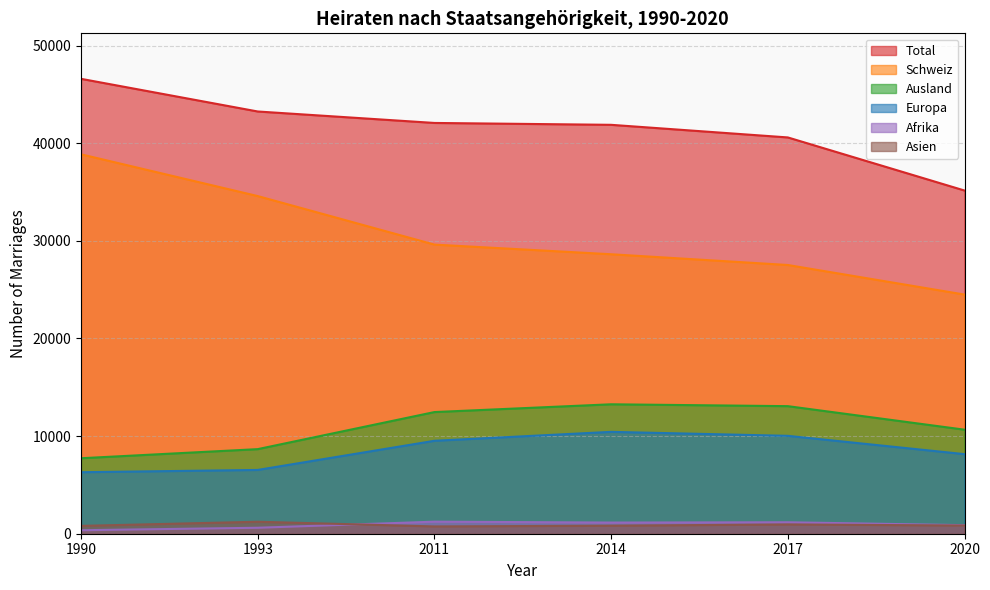

How many series are shown in this chart?

6